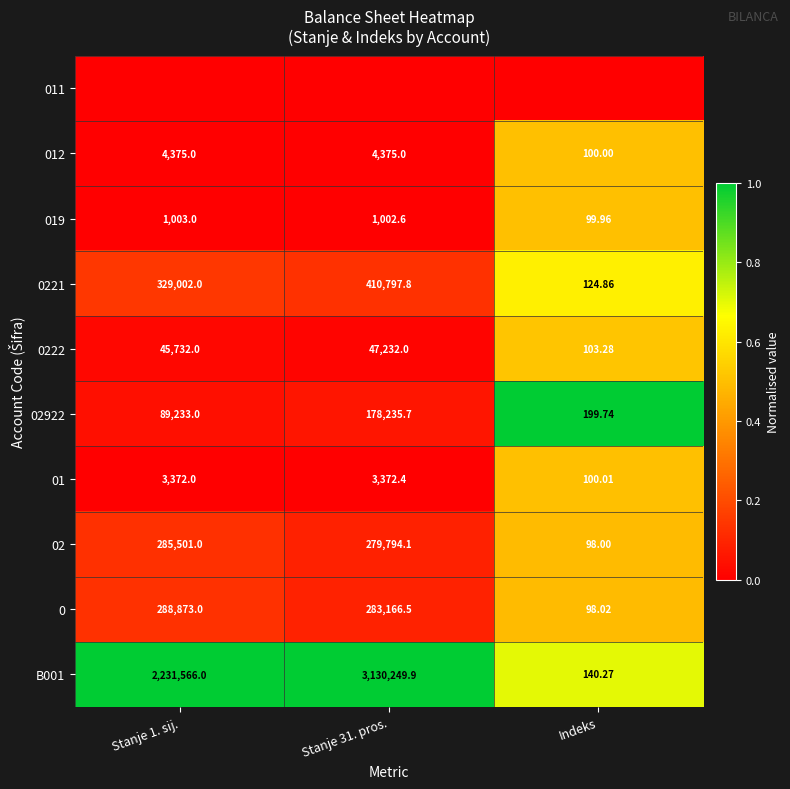

Is the value of 0222 at Stanje 31. pros. greater than the value of 019 at Stanje 1. sij.?

Yes